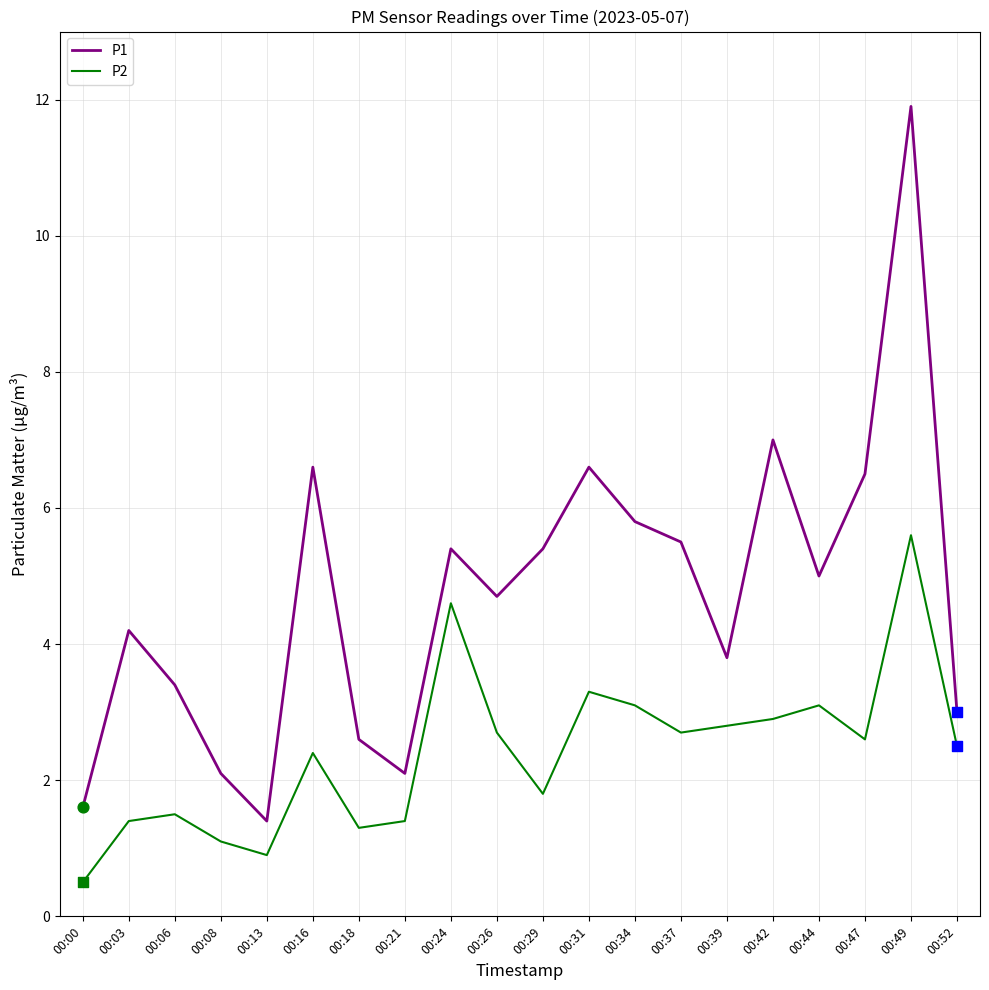

Is the value of P2 at 00:37 greater than the value of P1 at 00:34?

No